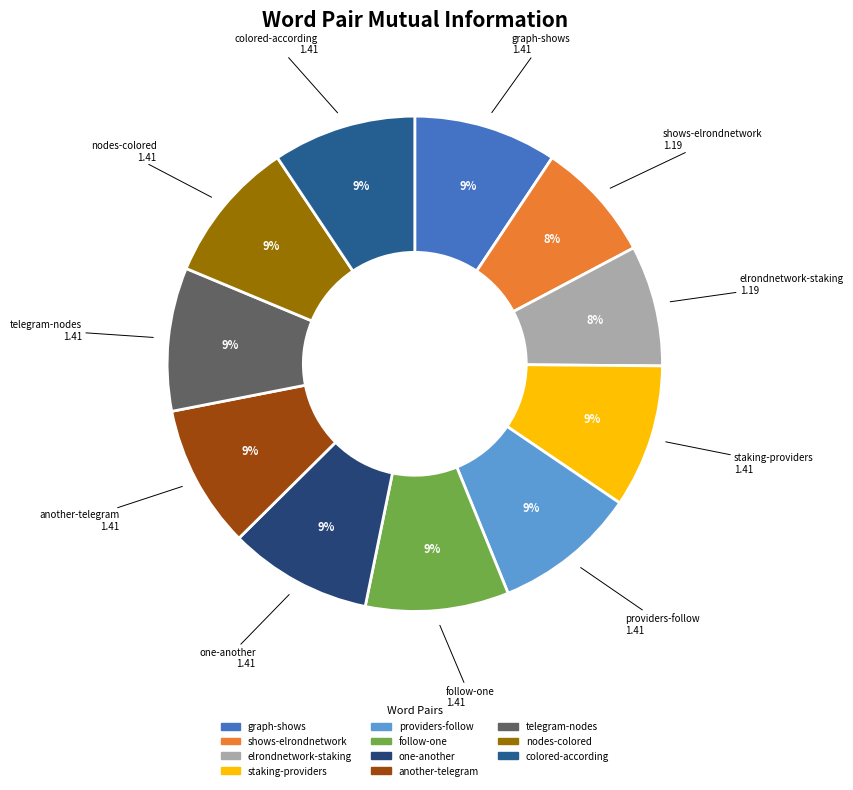

To the nearest percent, what is the difference between the largest and smallest slice percentages?

1%